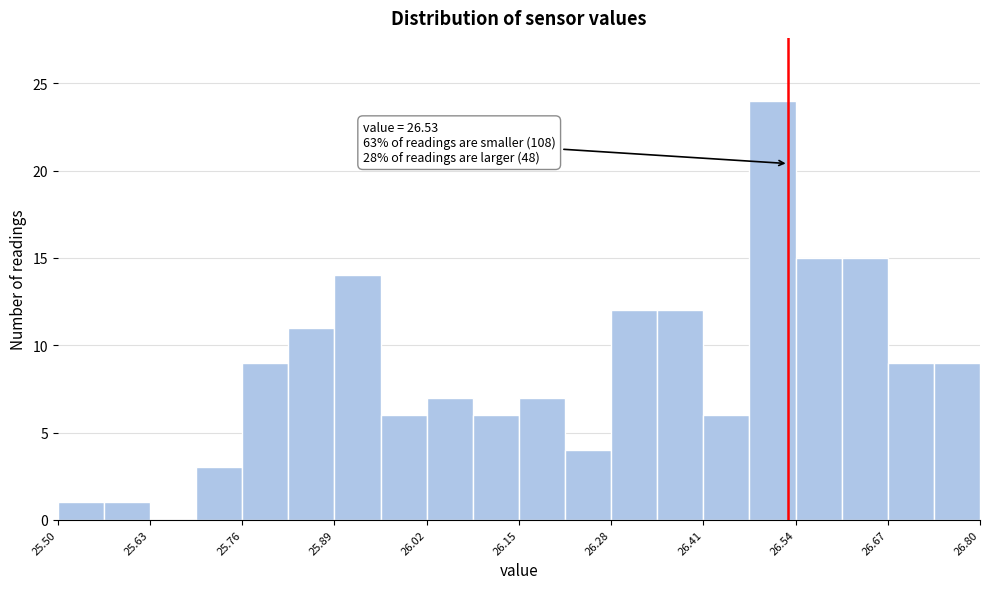

Read against the x-axis, roughly where is the centre of the tallest bar?

26.50